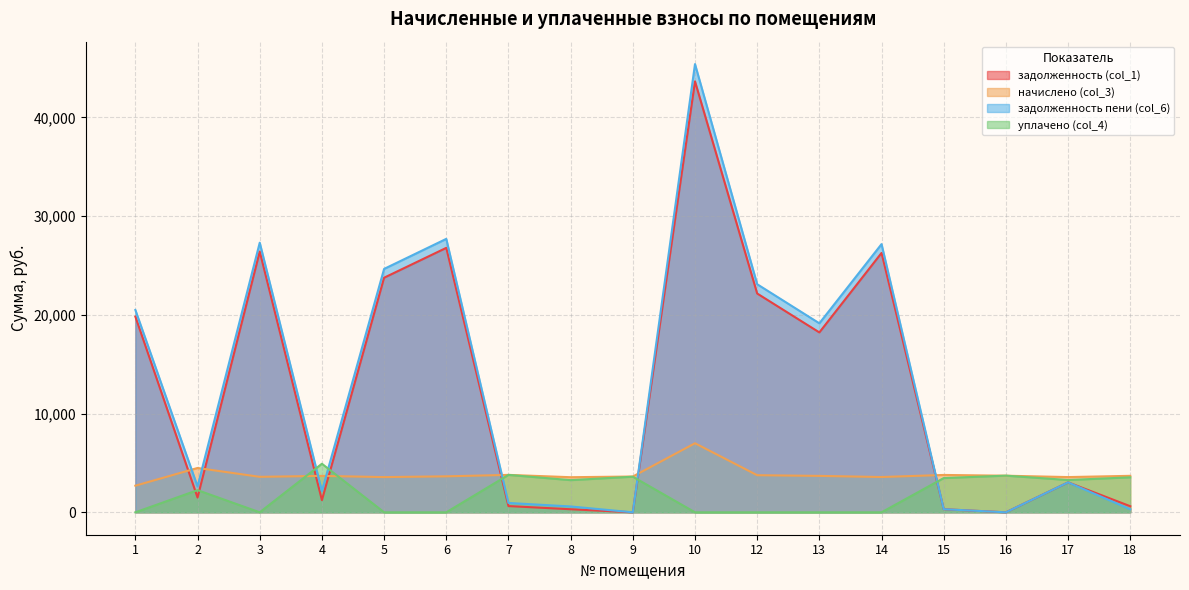

How many interior local valleys does the задолженность (col_1) series have?

5